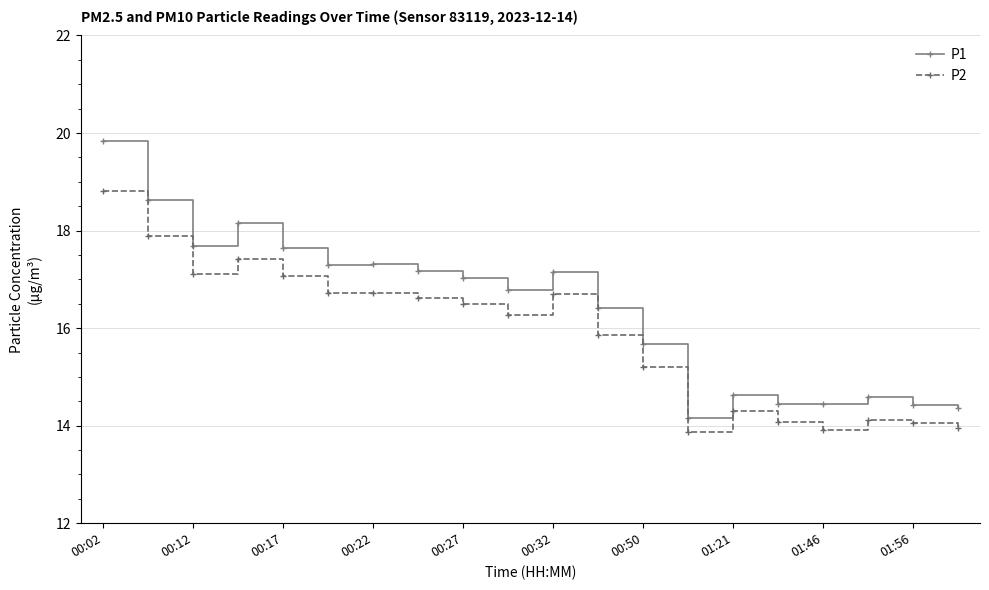

Which series has the largest total across all categories?

P1